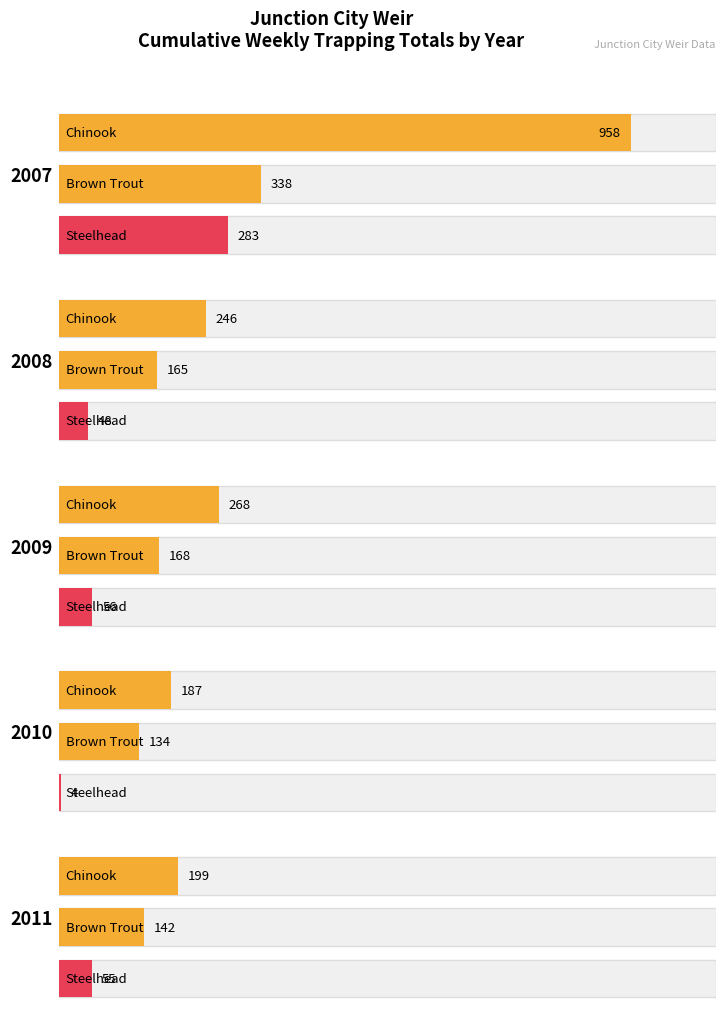

The Chinook series shows 130 at 38. True or false?

False